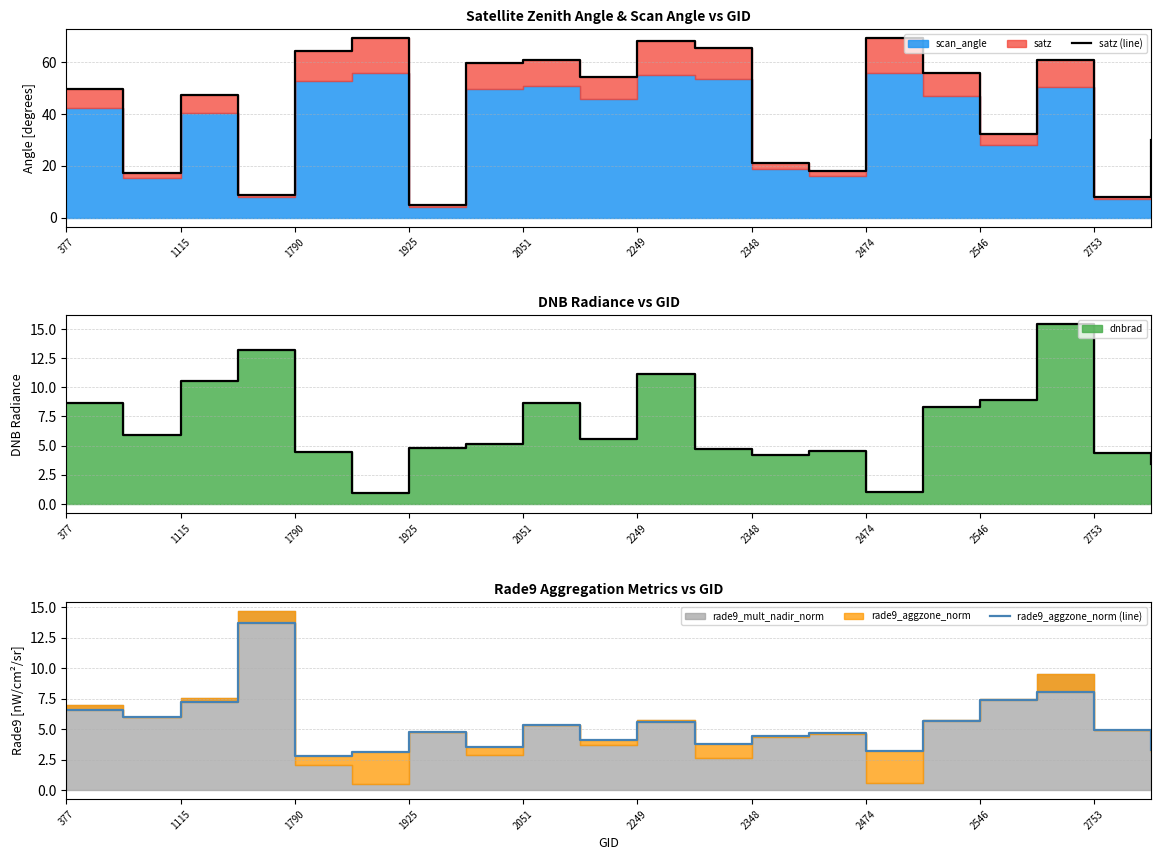

What is the total value across all series at 2753?

13.1